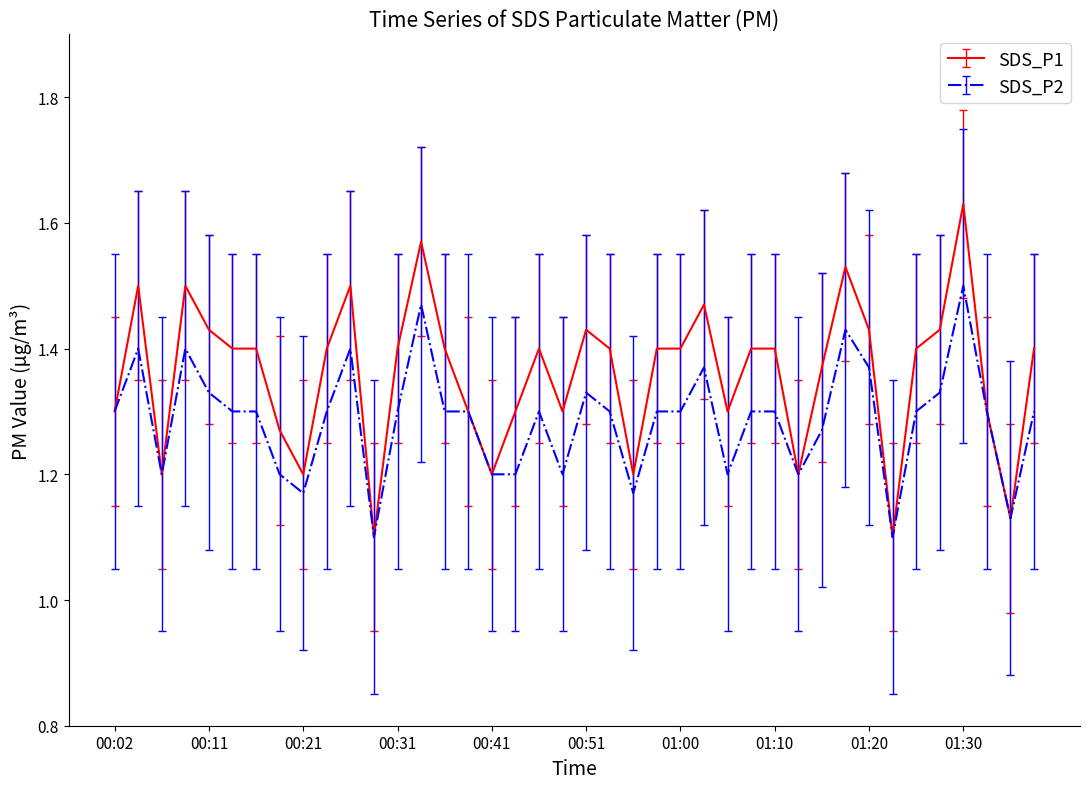

Which series has the widest spread of values?

SDS_P1